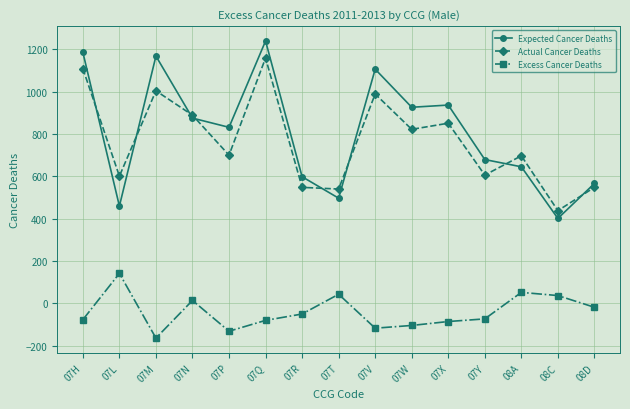

At which label does Expected Cancer Deaths reach its minimum?

08C